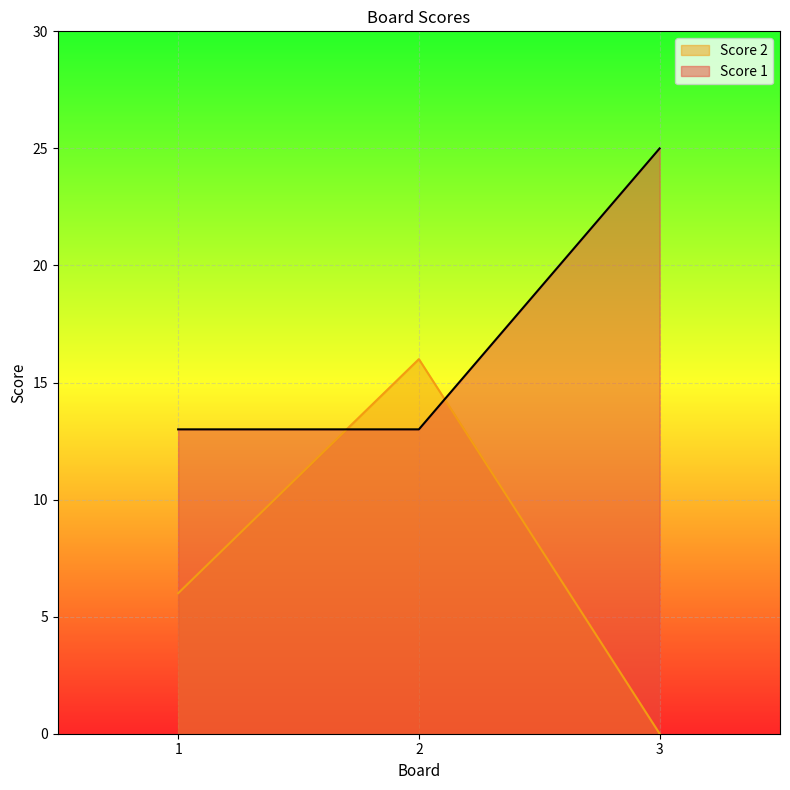

What is the difference between the maximum and minimum values in the Score 1 series?

12